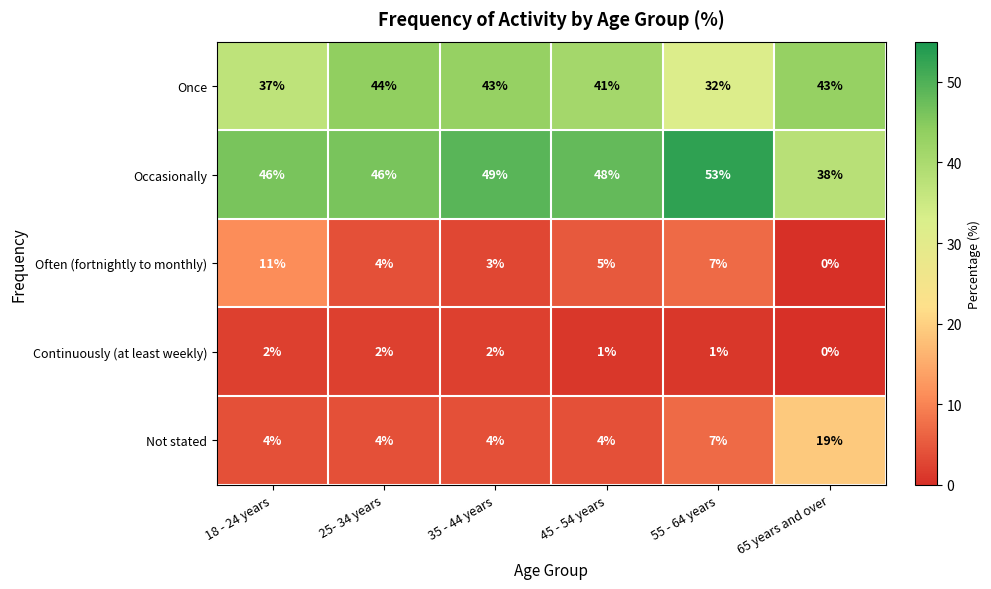

Reading right to left, list all the values displayed in this chart.

Once: 65 years and over=43	55 - 64 years=32	45 - 54 years=41	35 - 44 years=43	25- 34 years=44	18 - 24 years=37
Occasionally: 65 years and over=38	55 - 64 years=53	45 - 54 years=48	35 - 44 years=49	25- 34 years=46	18 - 24 years=46
Often (fortnightly to monthly): 65 years and over=0	55 - 64 years=7	45 - 54 years=5	35 - 44 years=3	25- 34 years=4	18 - 24 years=11
Continuously (at least weekly): 65 years and over=0	55 - 64 years=1	45 - 54 years=1	35 - 44 years=2	25- 34 years=2	18 - 24 years=2
Not stated: 65 years and over=19	55 - 64 years=7	45 - 54 years=4	35 - 44 years=4	25- 34 years=4	18 - 24 years=4